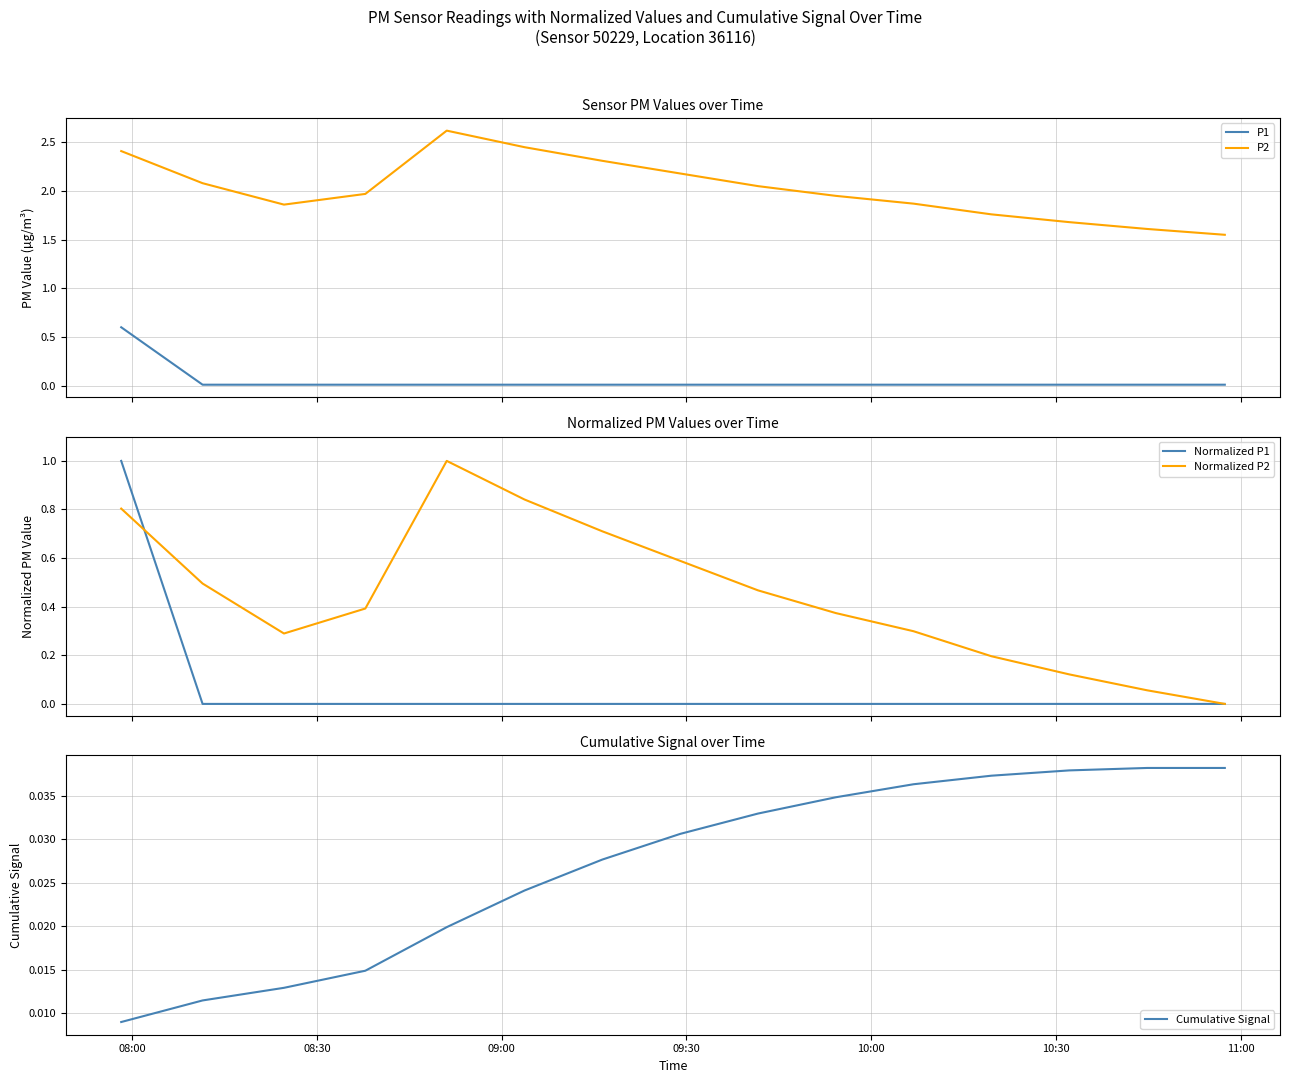

True or false: P2 and Cumulative Signal intersect in this chart.

False